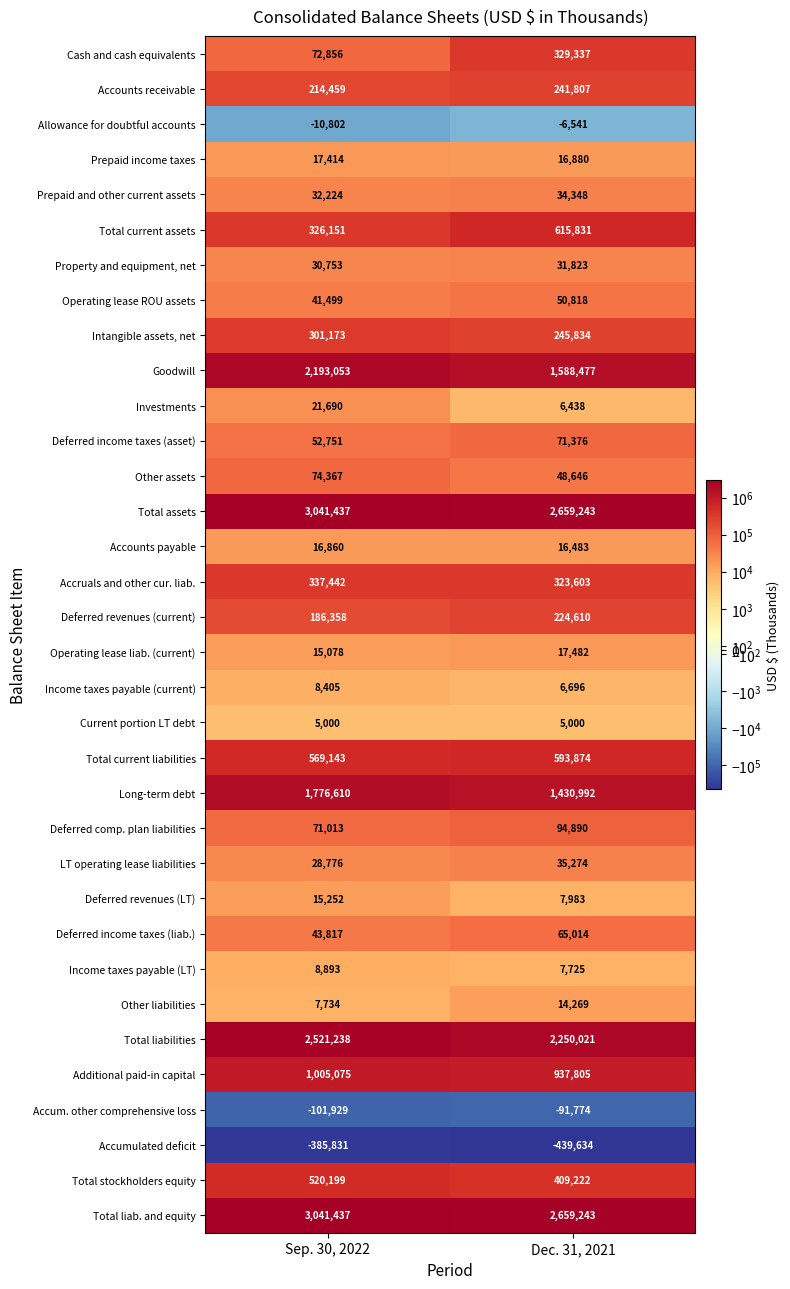

At which category is the sum across all series the highest?

Sep. 30, 2022